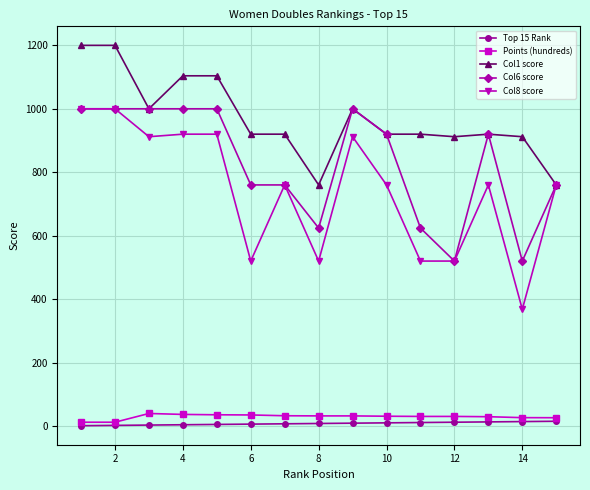

True or false: Col1 score and Points (hundreds) cross at least once.

False